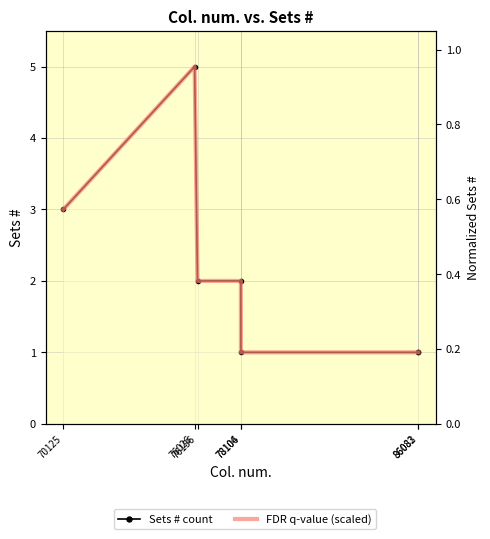

At 78106, list the series in order from largest to smallest.

Sets # count, FDR q-value (scaled)